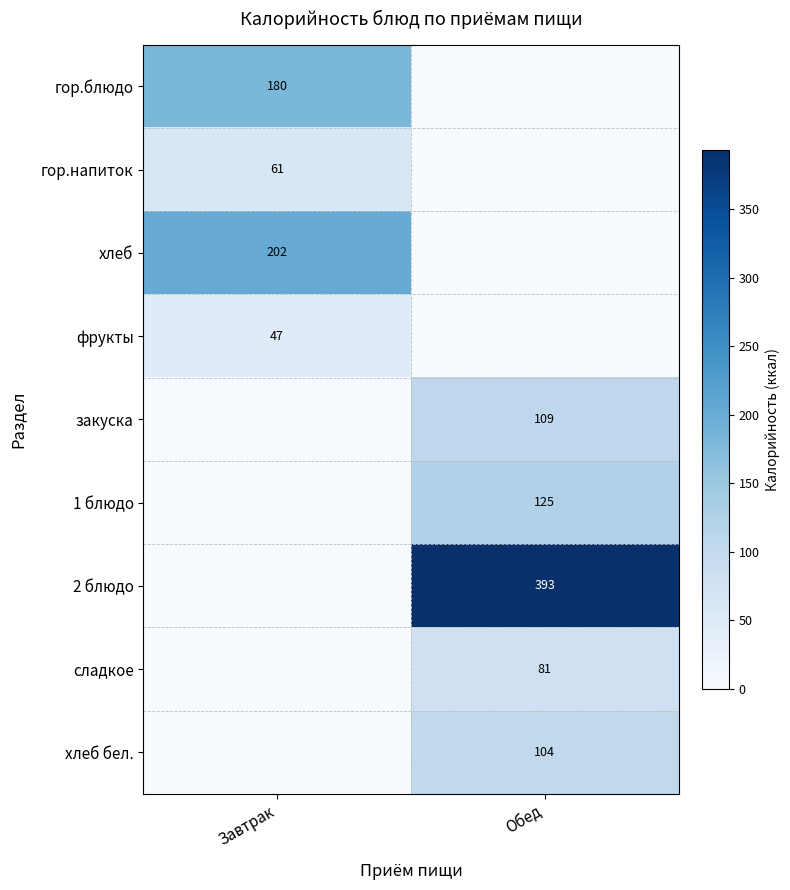

Is it true that закуска equals 109 at Обед?

True